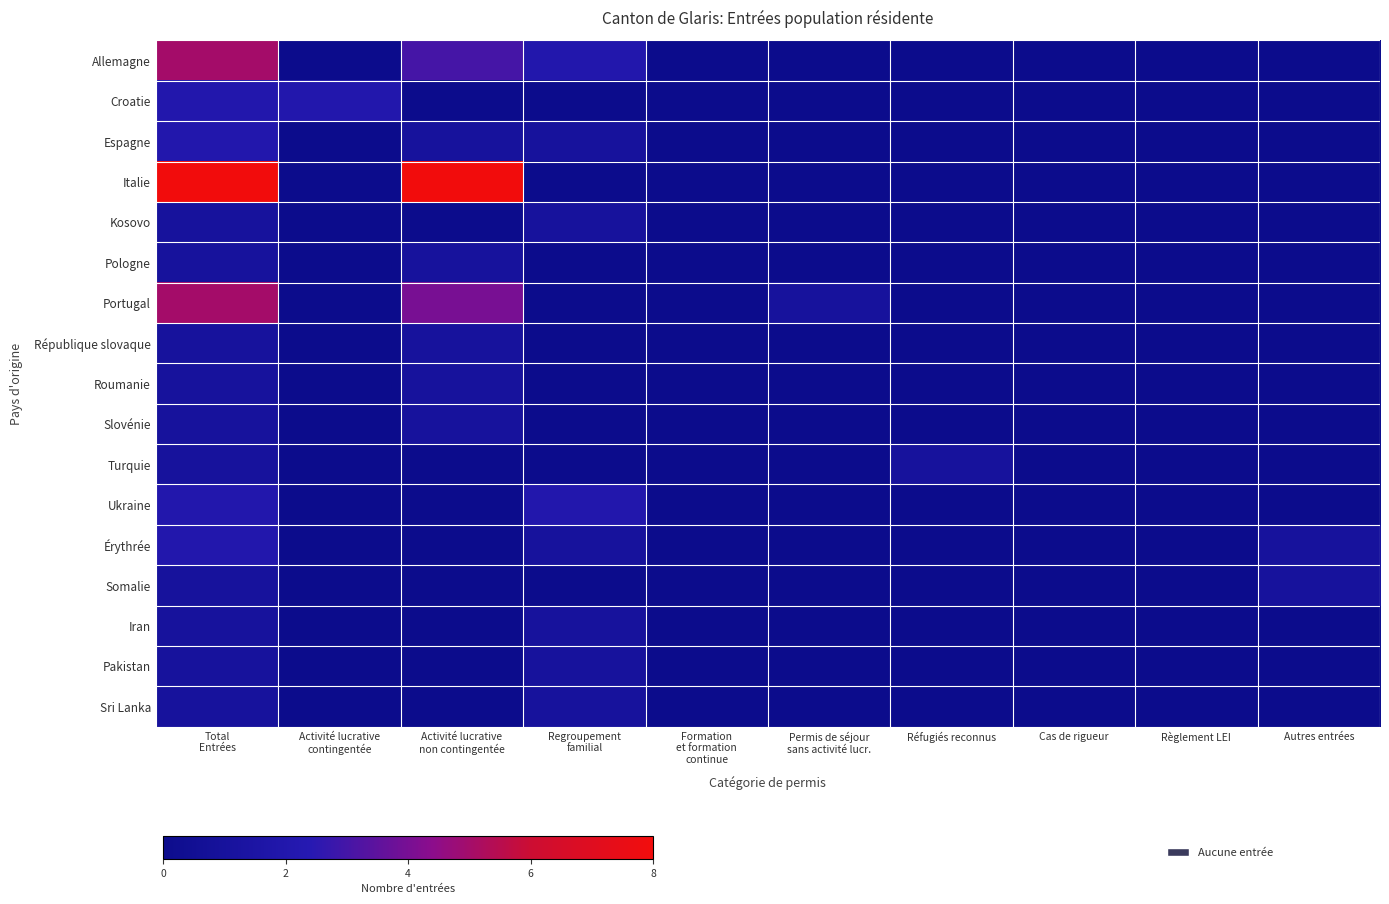

Rank the series by their maximum value, from lowest to highest.

Kosovo, Pologne, République slovaque, Roumanie, Slovénie, Turquie, Somalie, Iran, Pakistan, Sri Lanka, Croatie, Espagne, Ukraine, Érythrée, Allemagne, Portugal, Italie